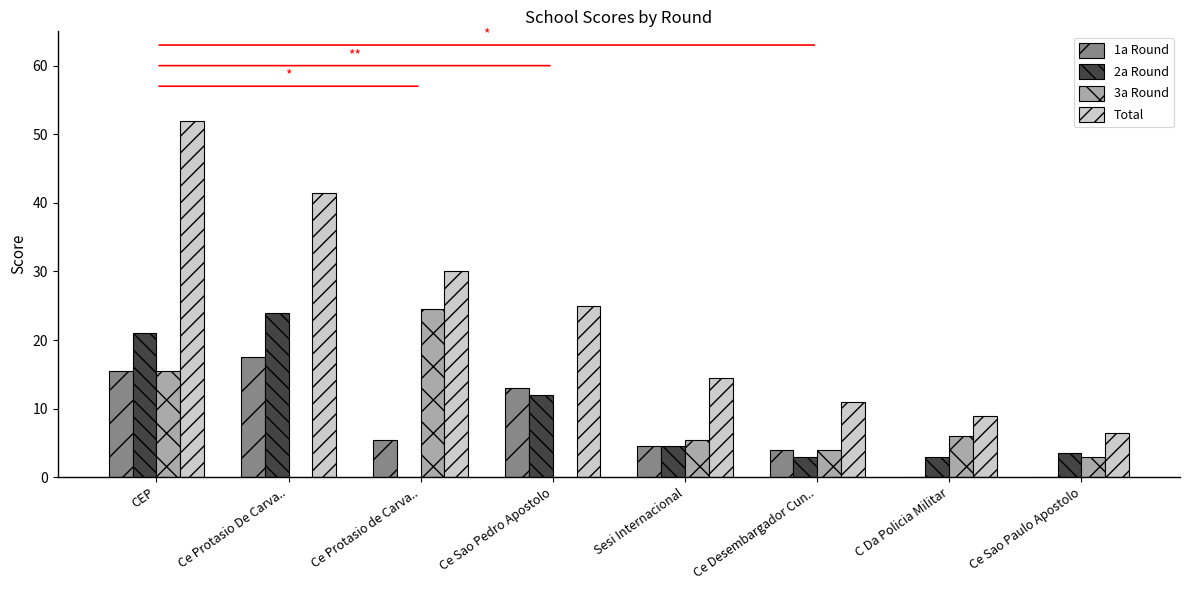

Reading left to right, what are all the values shown in this chart?

1a Round: CEP=15.5	Ce Protasio De Carva..=17.5	Ce Protasio de Carva..=5.5	Ce Sao Pedro Apostolo=13.0	Sesi Internacional=4.5	Ce Desembargador Cun..=4.0	C Da Policia Militar=0.0	Ce Sao Paulo Apostolo=0.0
2a Round: CEP=21.0	Ce Protasio De Carva..=24.0	Ce Protasio de Carva..=0.0	Ce Sao Pedro Apostolo=12.0	Sesi Internacional=4.5	Ce Desembargador Cun..=3.0	C Da Policia Militar=3.0	Ce Sao Paulo Apostolo=3.5
3a Round: CEP=15.5	Ce Protasio De Carva..=0.0	Ce Protasio de Carva..=24.5	Ce Sao Pedro Apostolo=0.0	Sesi Internacional=5.5	Ce Desembargador Cun..=4.0	C Da Policia Militar=6.0	Ce Sao Paulo Apostolo=3.0
Total: CEP=52.0	Ce Protasio De Carva..=41.5	Ce Protasio de Carva..=30.0	Ce Sao Pedro Apostolo=25.0	Sesi Internacional=14.5	Ce Desembargador Cun..=11.0	C Da Policia Militar=9.0	Ce Sao Paulo Apostolo=6.5